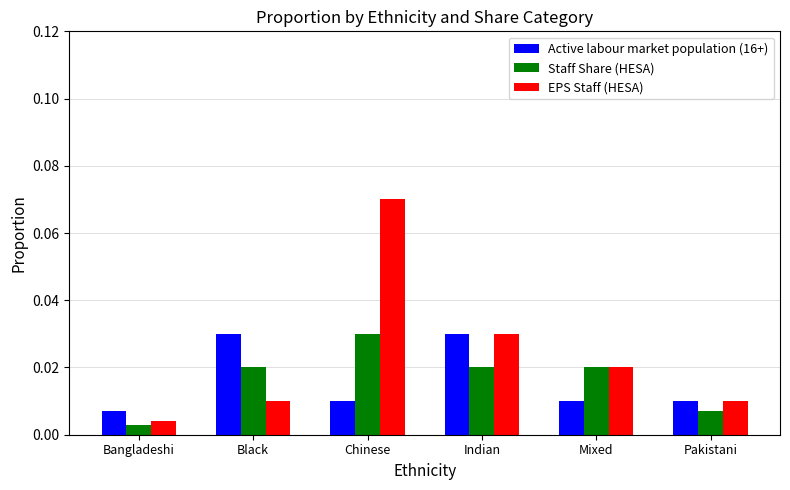

How many bars are there in each group?

3